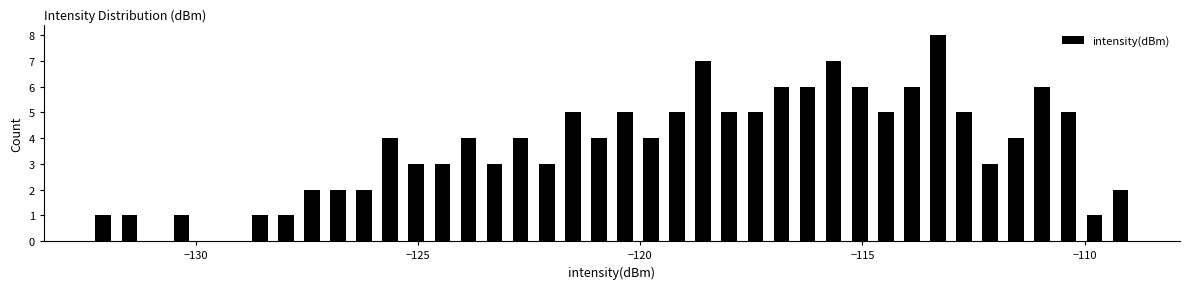

Around what value on the x-axis is the tallest bar? Give the approximate position of its centre, as read against the axis.

-113.5